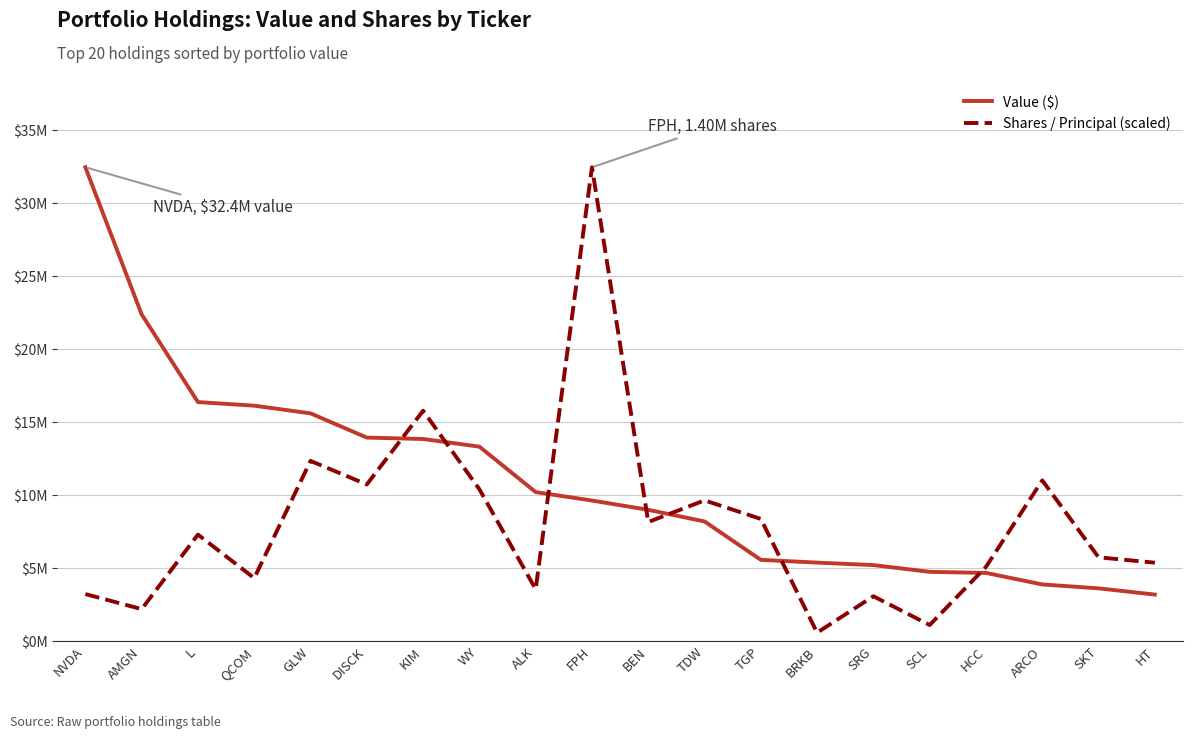

What is the sum of the Value ($) values at WY and SKT?

16874000.0